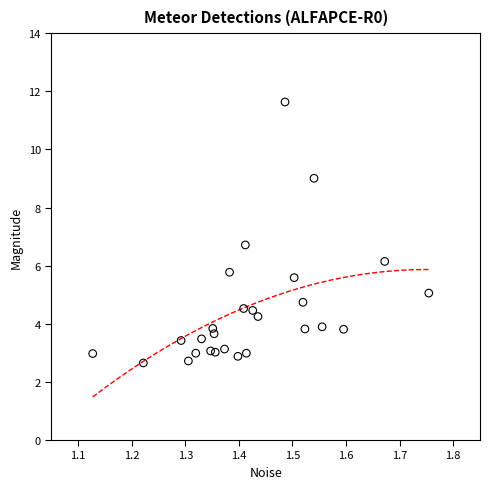

What Y value in the scatter plot is closest to 7?

6.7